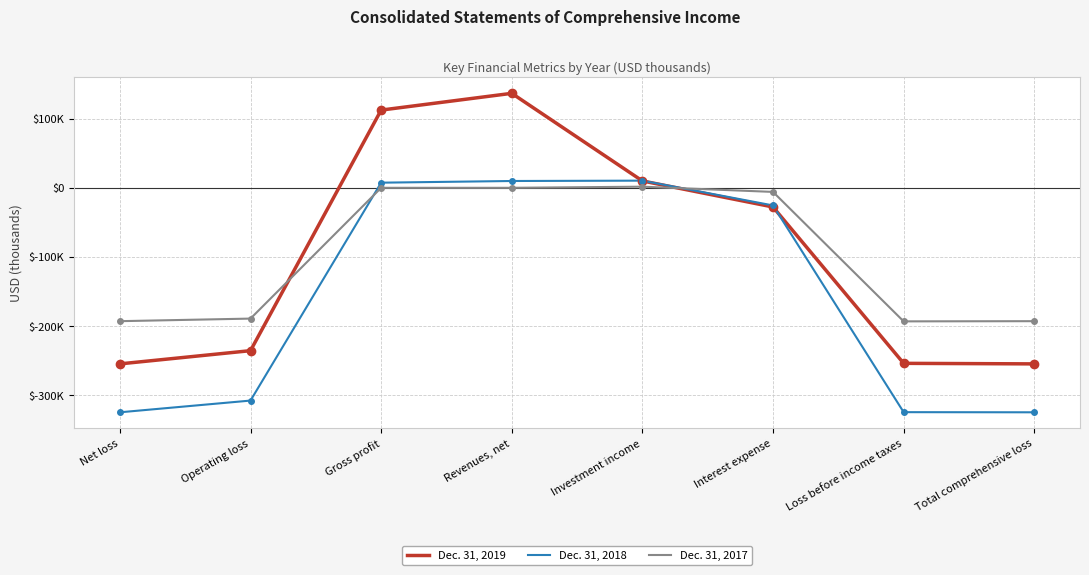

At which label does Dec. 31, 2019 reach its peak?

Revenues, net